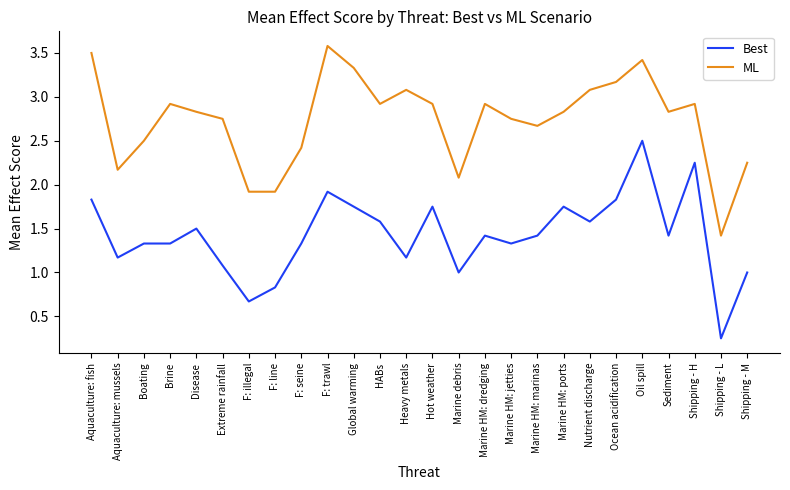

What position from the left is Heavy metals?

13